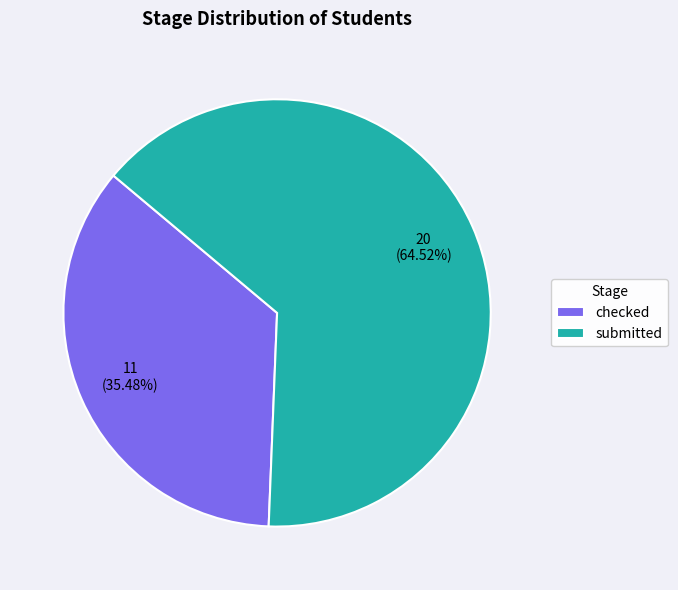

Which has a higher value, submitted or checked?

submitted